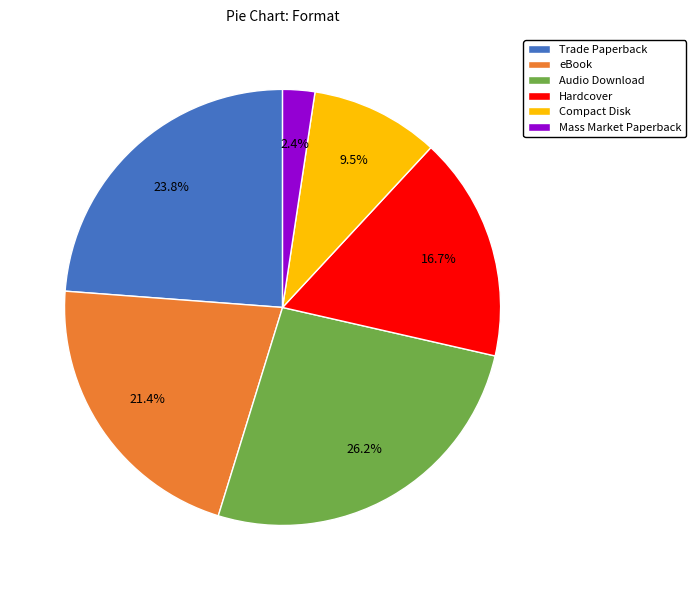

What percentage is the Mass Market Paperback slice, to the nearest percent?

2%